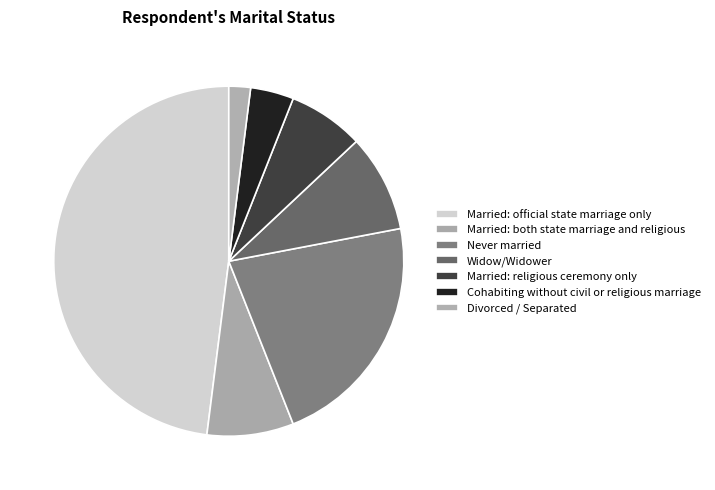

How many slices are in this pie chart?

7